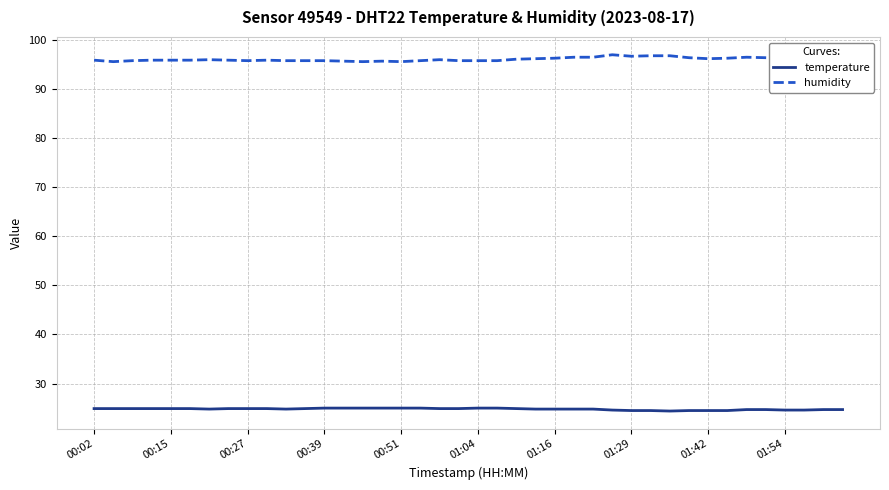

Which series has the largest range (max minus min)?

humidity